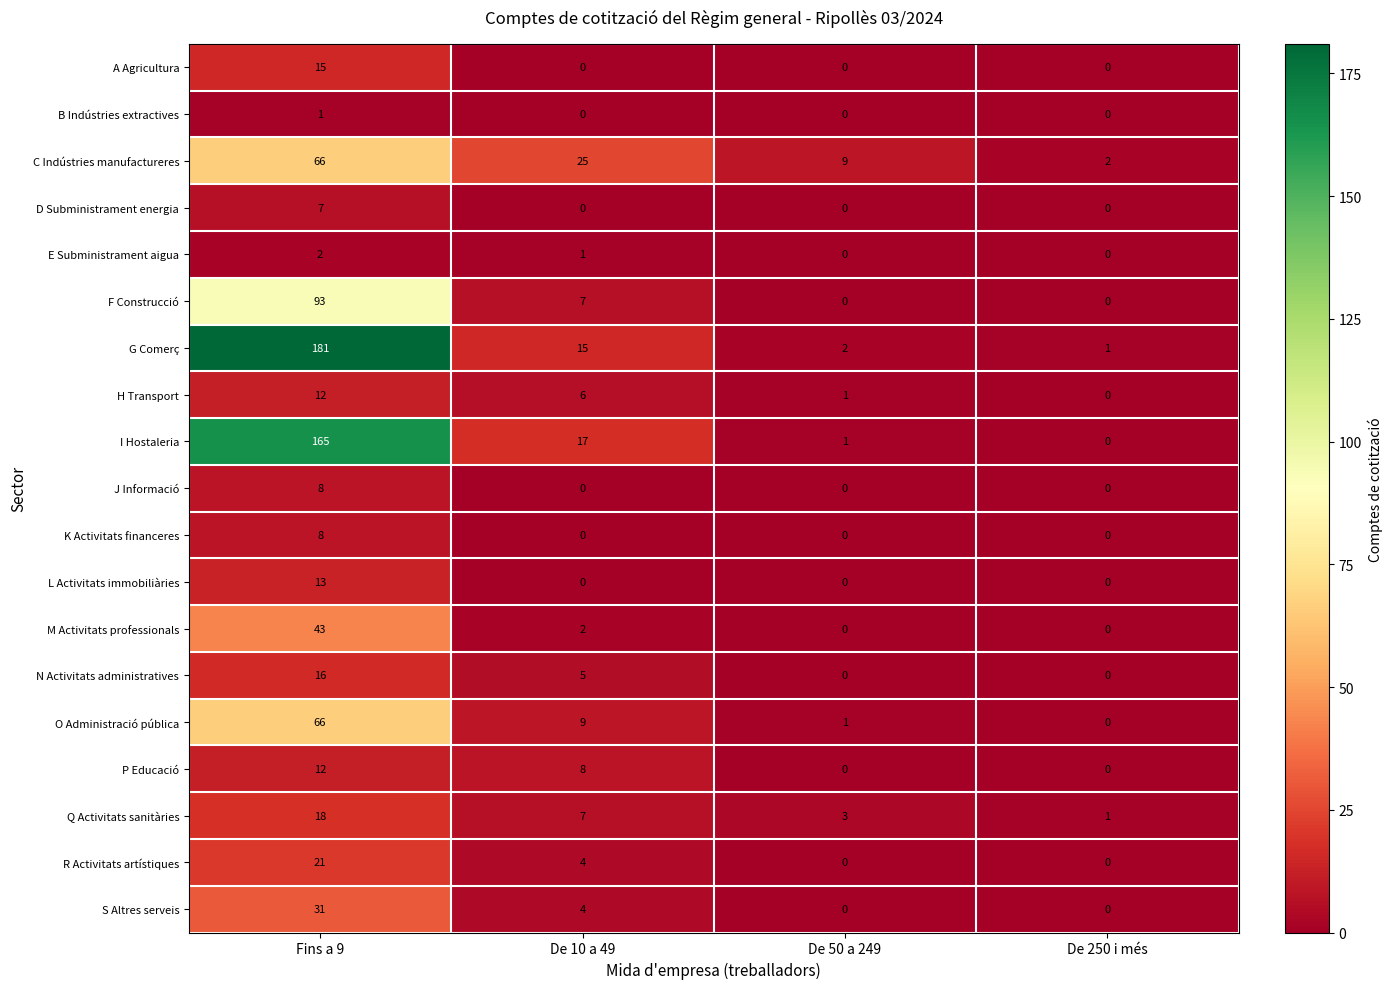

Count the number of data series in this chart.

19